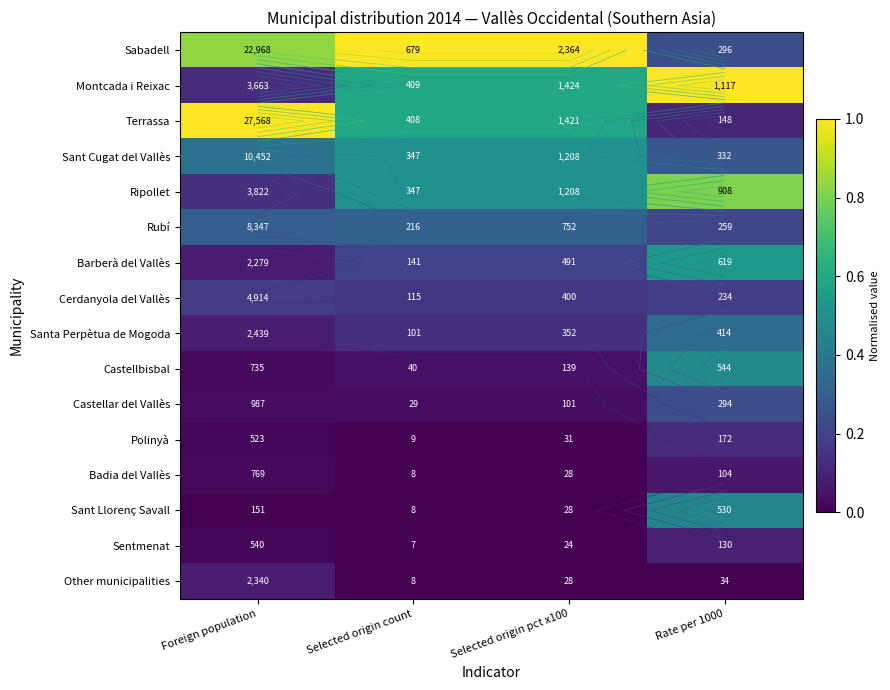

Where is Sentmenat nearest to the value 0?

Selected origin count